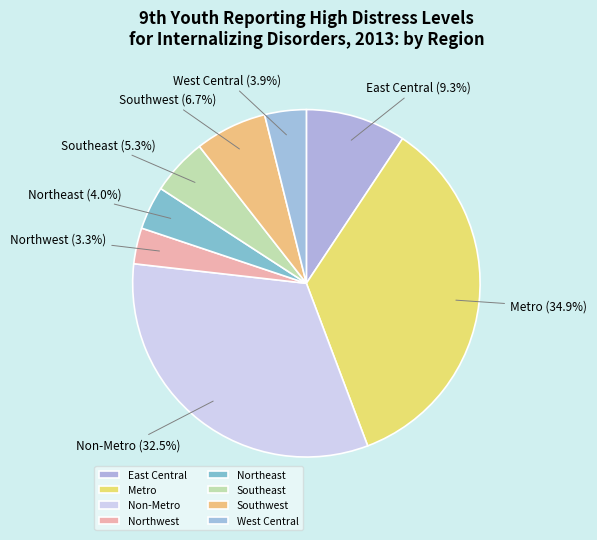

To the nearest percent, what is the combined percentage of East Central and West Central?

13%